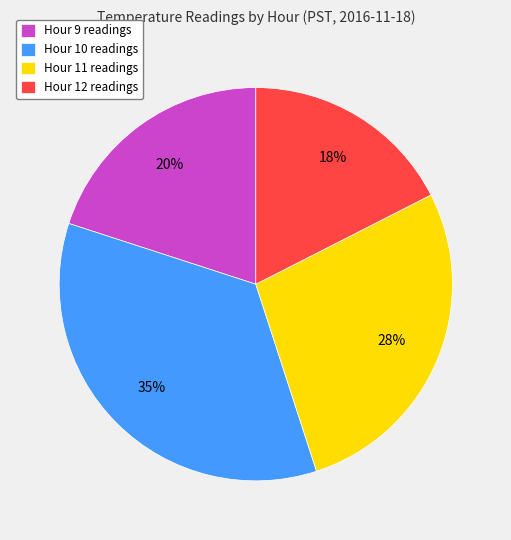

To the nearest percent, what is the average slice percentage?

25%